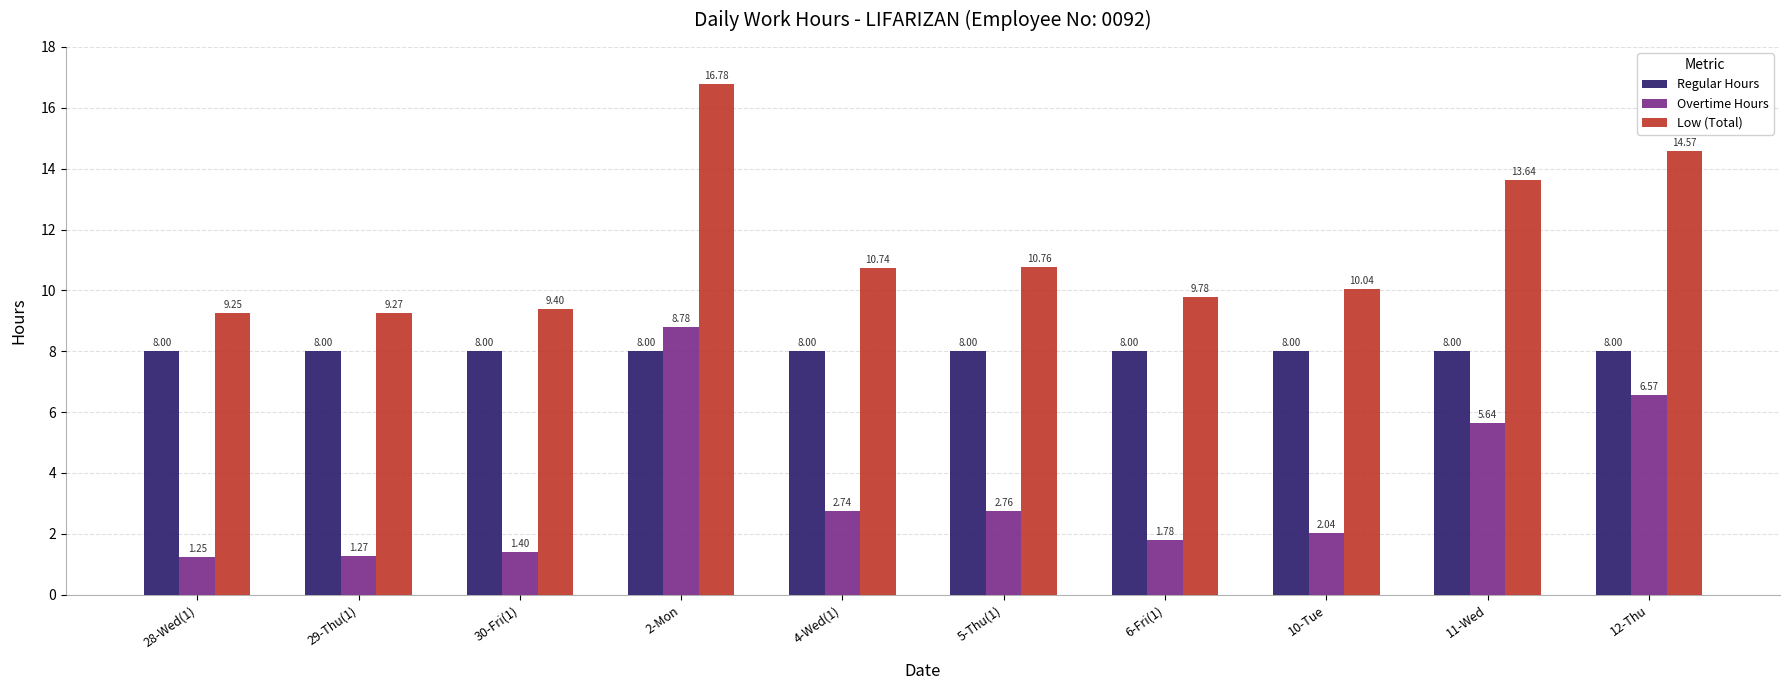

How many series are shown in this chart?

3